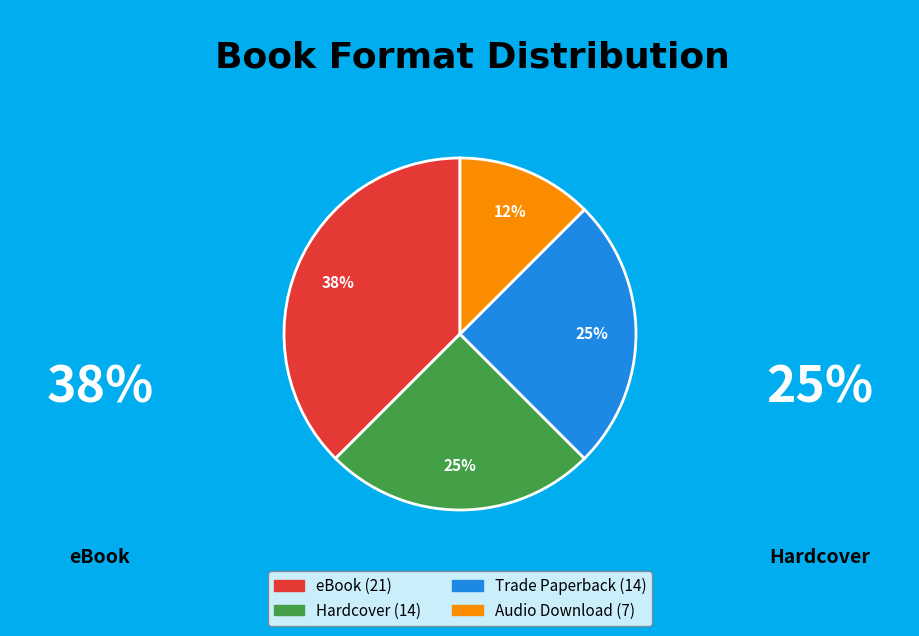

Is it true that Audio Download is 12% of the pie?

True